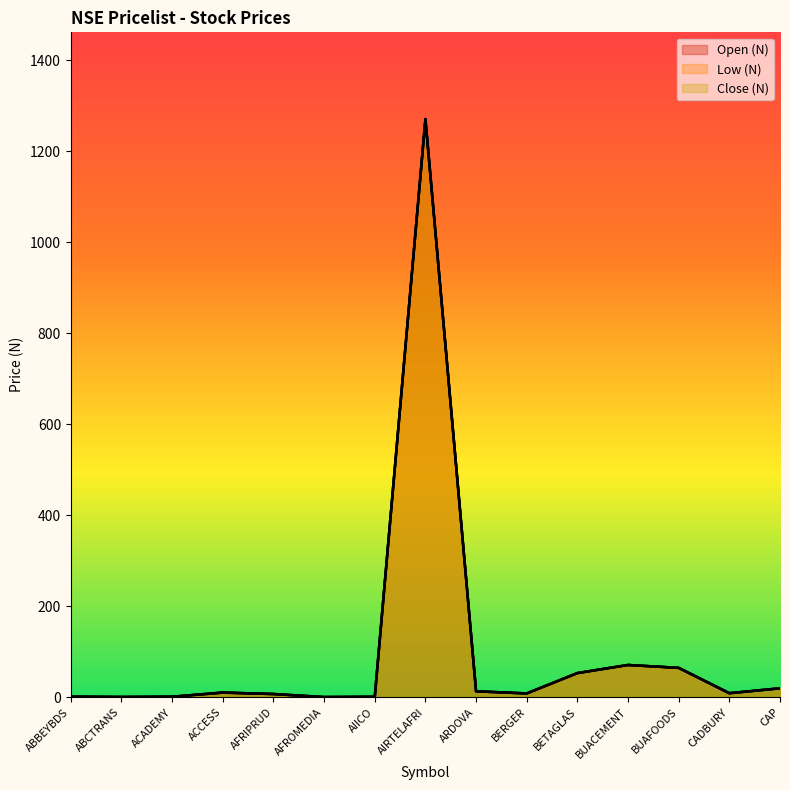

At which label is Close (N) closest to 635?

BUACEMENT